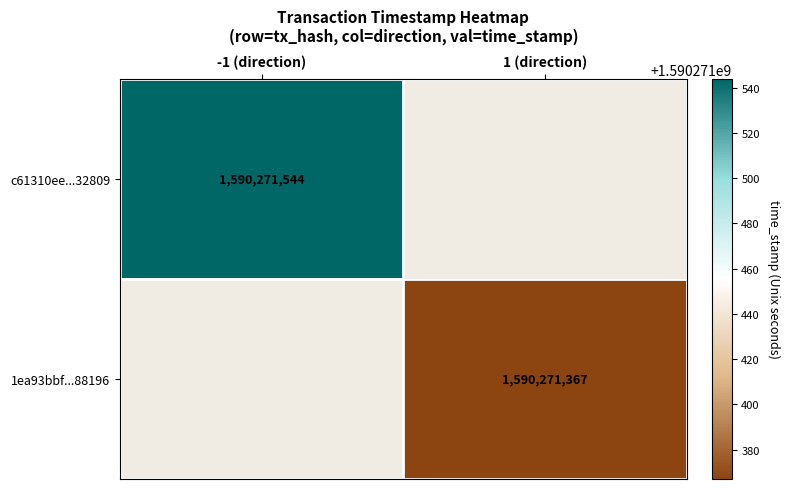

The value of 1ea93bbf64850a2274455b0e78ef08b58c88196 at 1 is 999023589. True or false?

False